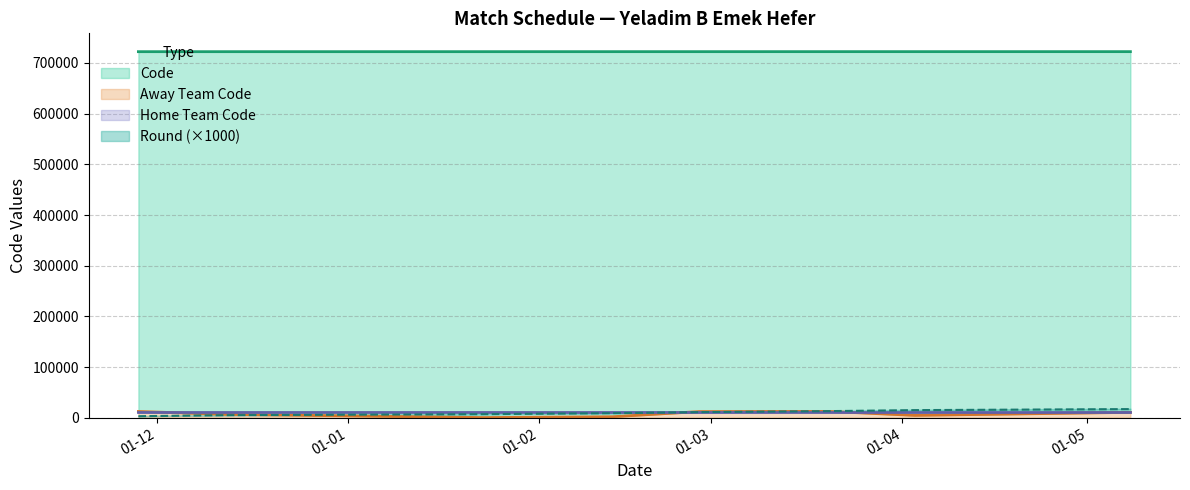

Which series has the largest total across all categories?

Code